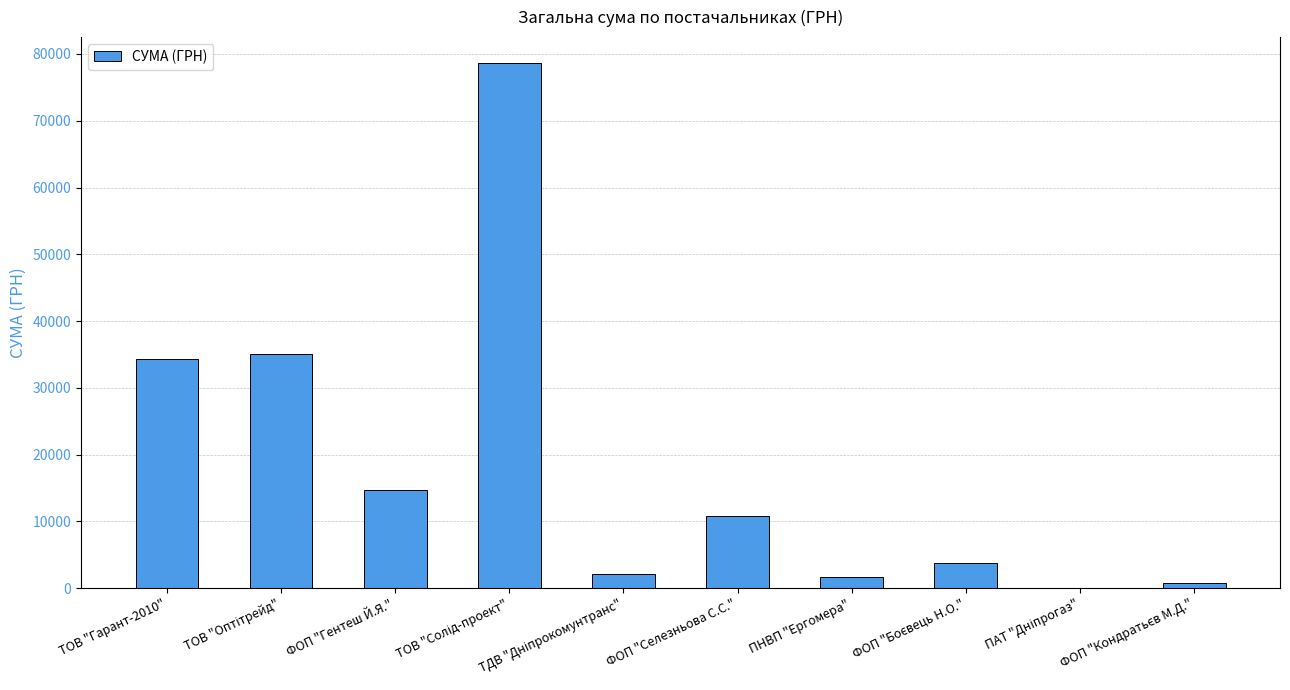

What is the change in value from ФОП "Гентеш Й.Я." to ФОП "Селезньова С.С."?

-3953.0